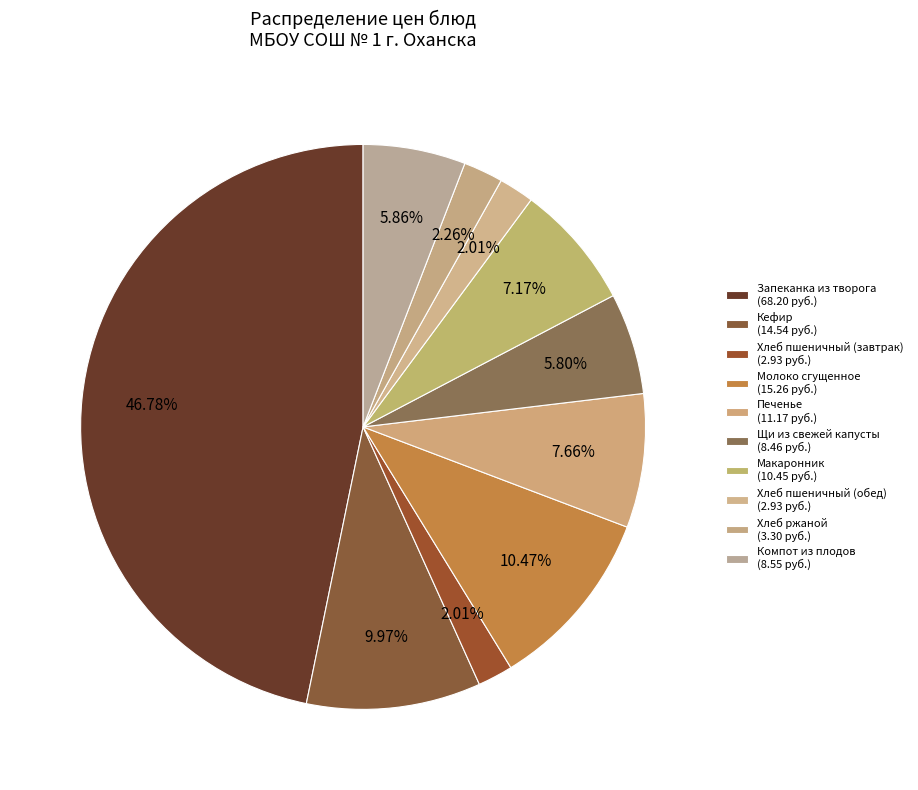

Count the number of slices in the pie.

10